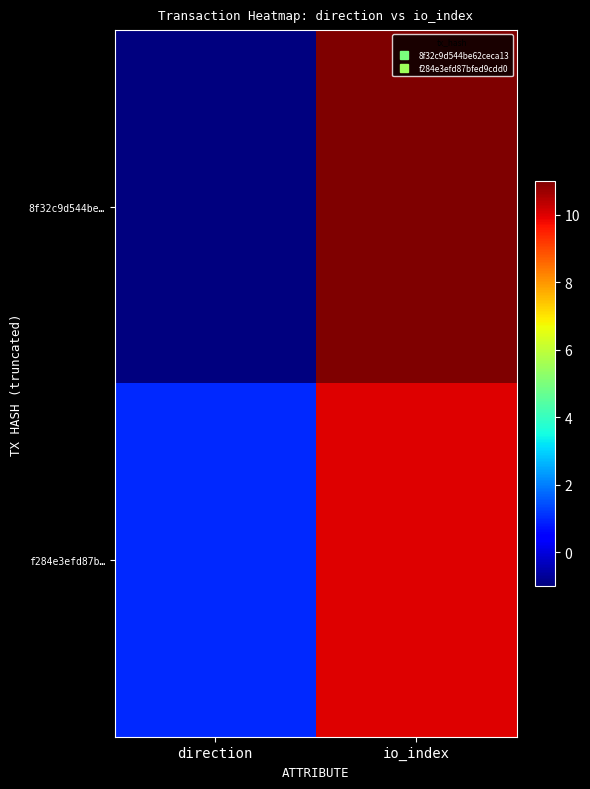

Reading left to right, extract all data points from this chart.

8f32c9d544be…: direction=-1	io_index=11
f284e3efd87b…: direction=1	io_index=10